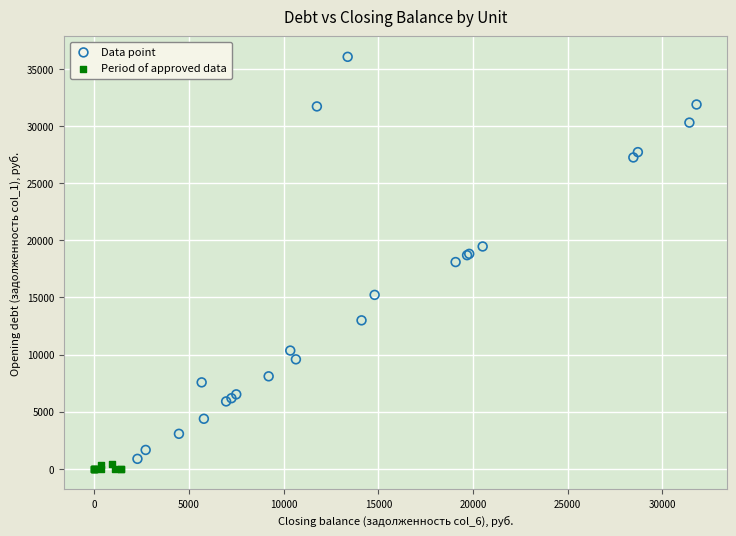

Which series contains the highest Y value?

Data point